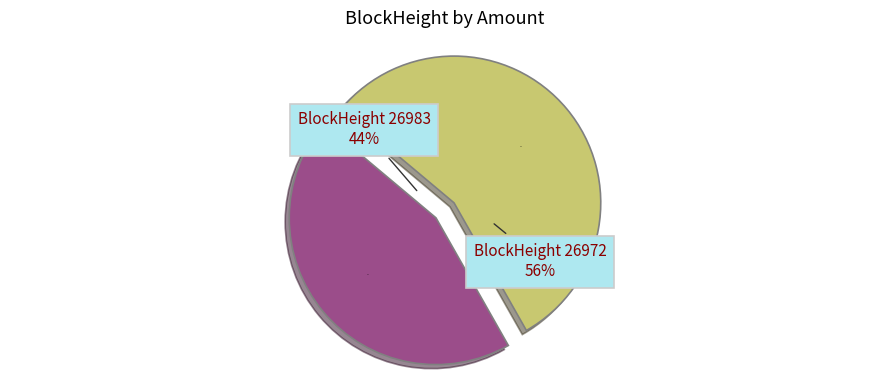

True or false: 26983 accounts for 1% of the total.

False